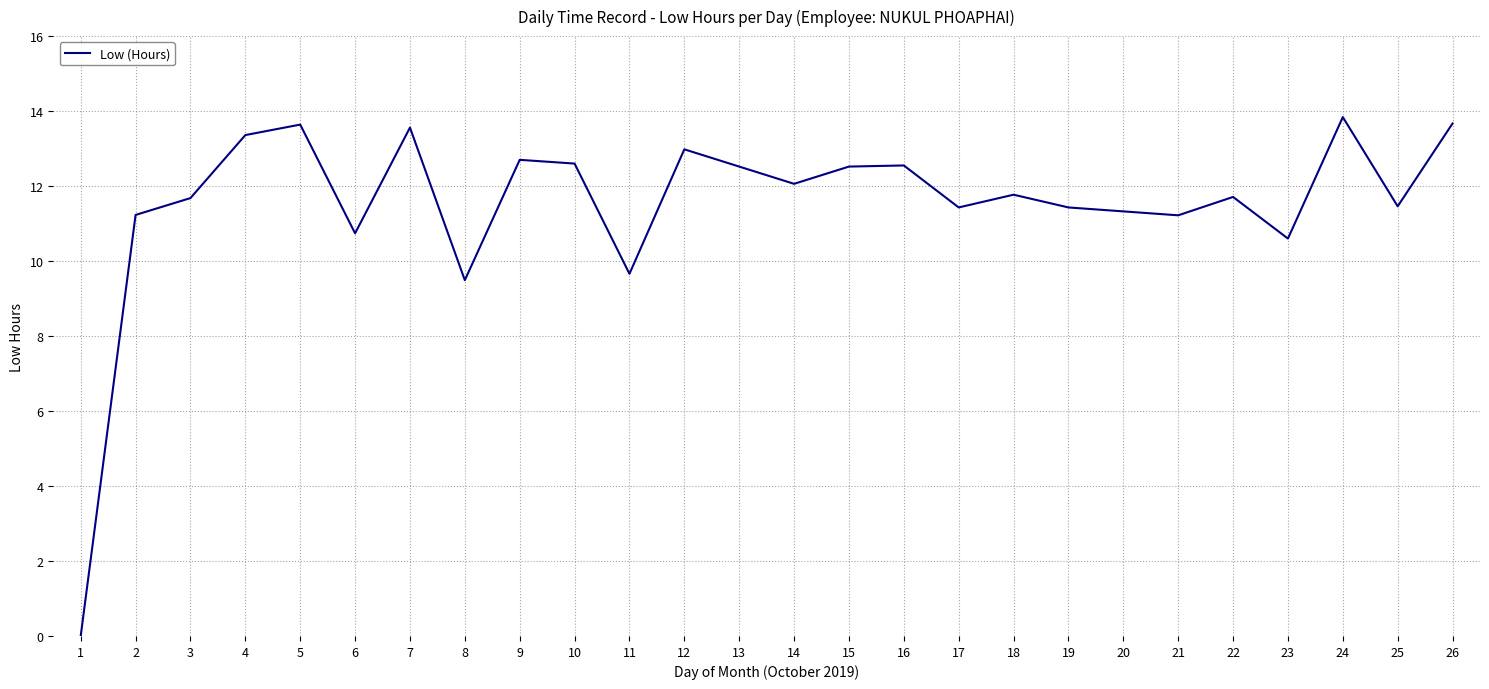

Between 10 and 4, which is larger?

4